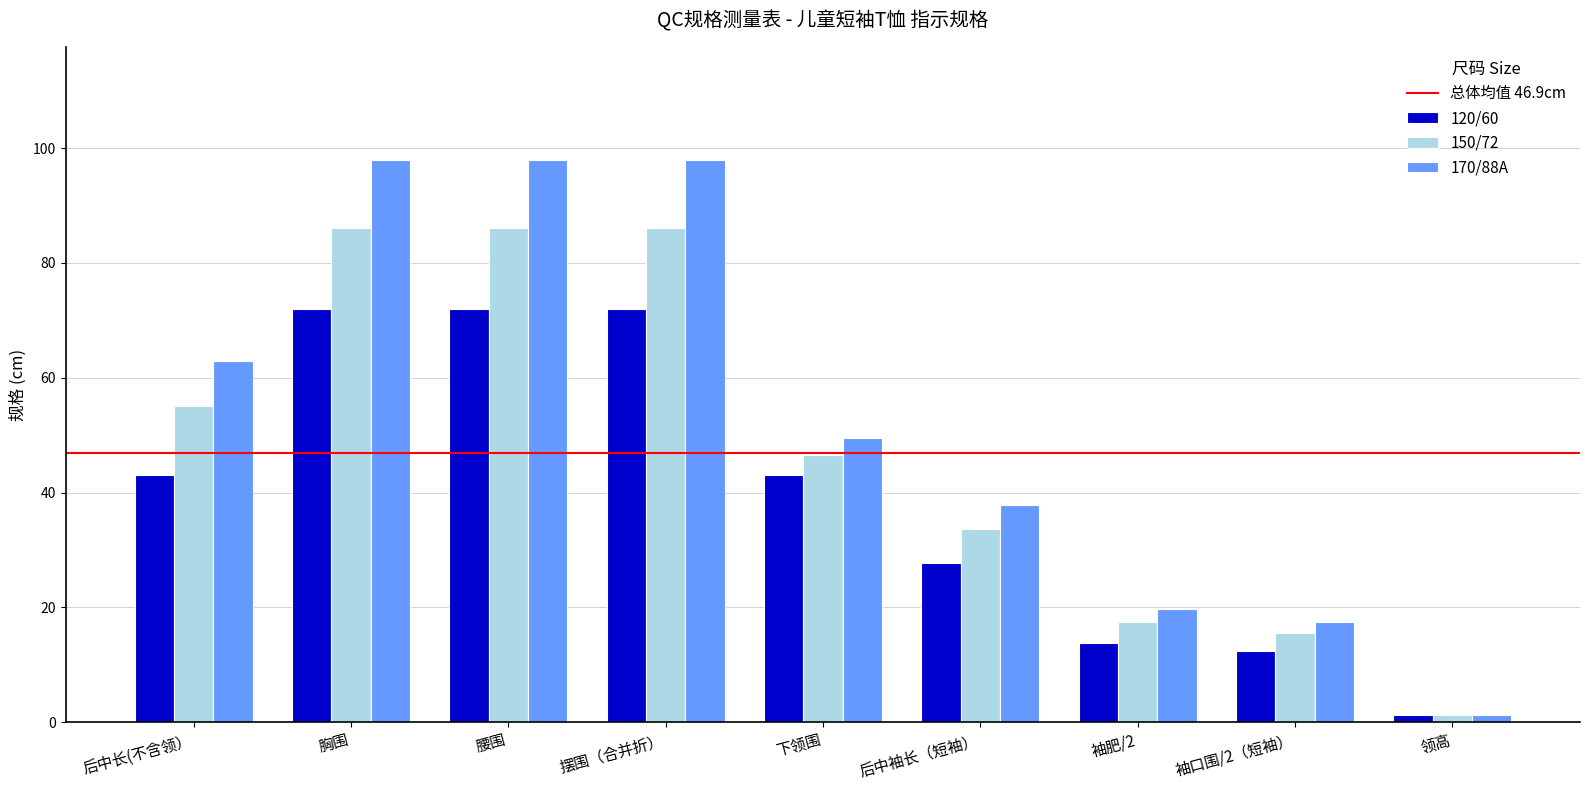

Count the number of categories in the chart.

9